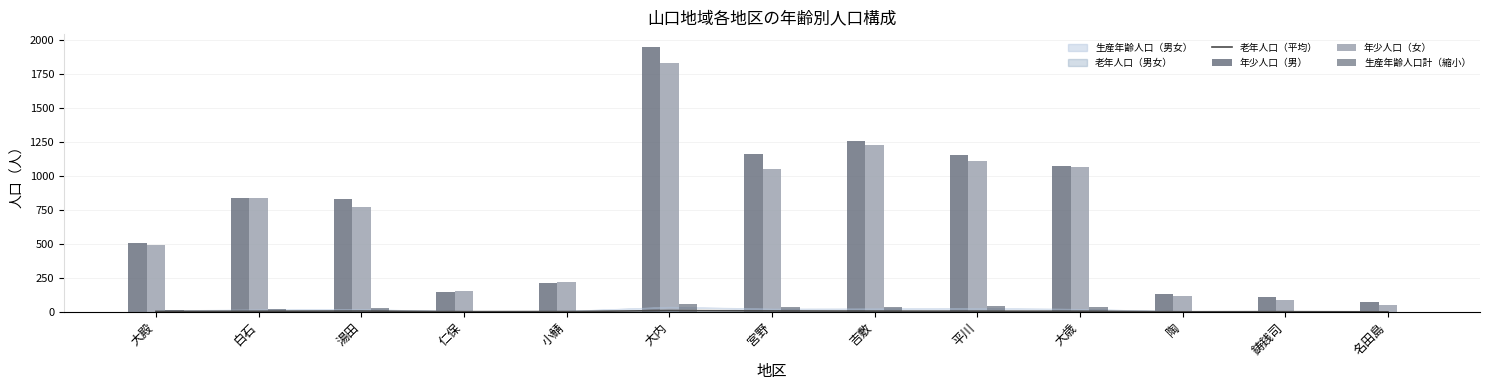

What is the value of the 年少人口（女） bar at the 12th from the left?

86.0